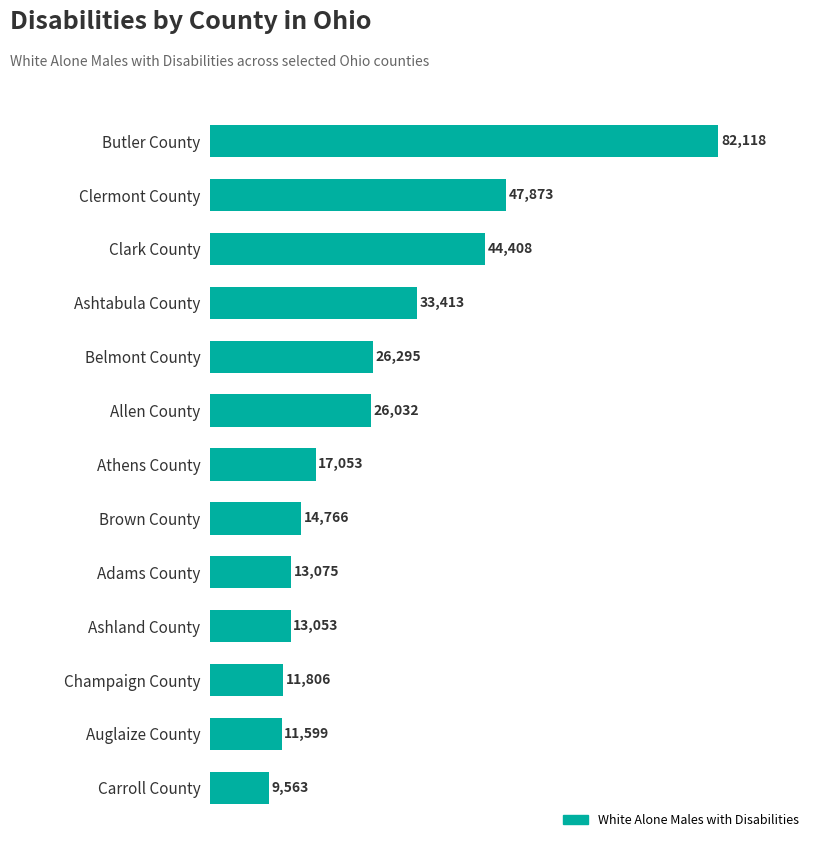

Reading bottom to top, what are all the values shown in this chart?

Carroll County=9563	Auglaize County=11599	Champaign County=11806	Ashland County=13053	Adams County=13075	Brown County=14766	Athens County=17053	Allen County=26032	Belmont County=26295	Ashtabula County=33413	Clark County=44408	Clermont County=47873	Butler County=82118